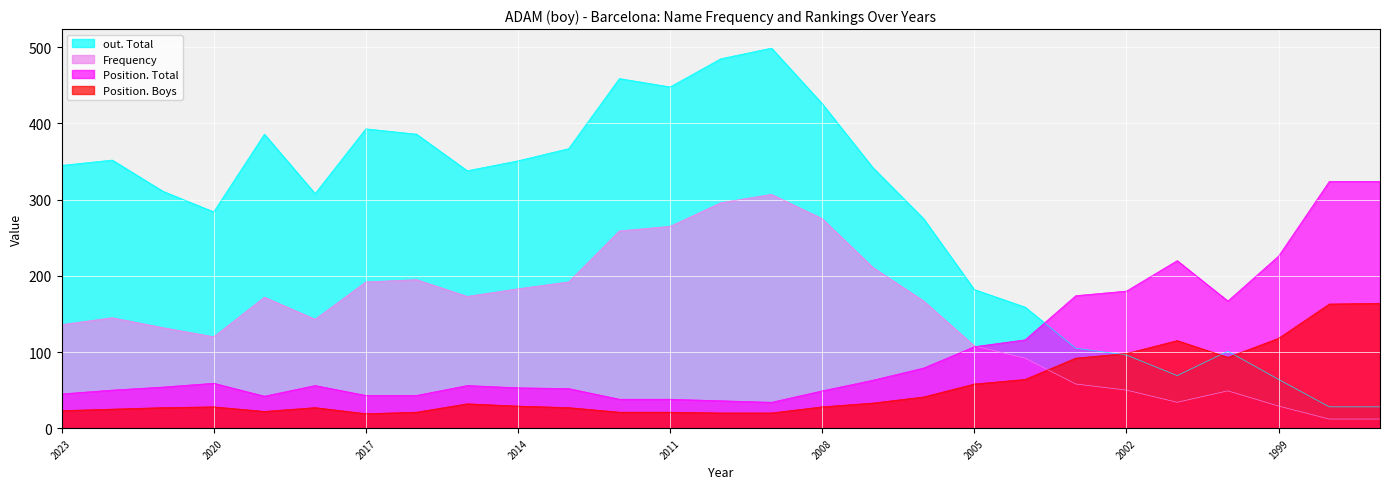

Reading right to left, transcribe all the data shown in this chart.

Frequency: 12	12	29	49	34	50	58	92	108	167	211	275	307	296	265	259	192	183	173	195	192	143	172	120	132	145	136
Position. Total: 324	324	226	167	220	180	174	116	107	79	63	49	34	36	38	38	52	53	56	43	43	56	42	59	54	50	45
Position. Boys: 164	163	118	93	115	98	92	64	58	41	33	28	20	20	21	21	27	29	32	21	19	27	22	28	27	25	23
out. Total: 28	28	64	101	69	96	105	159	182	275	342	426	499	485	448	459	367	351	338	386	393	308	386	284	311	352	345